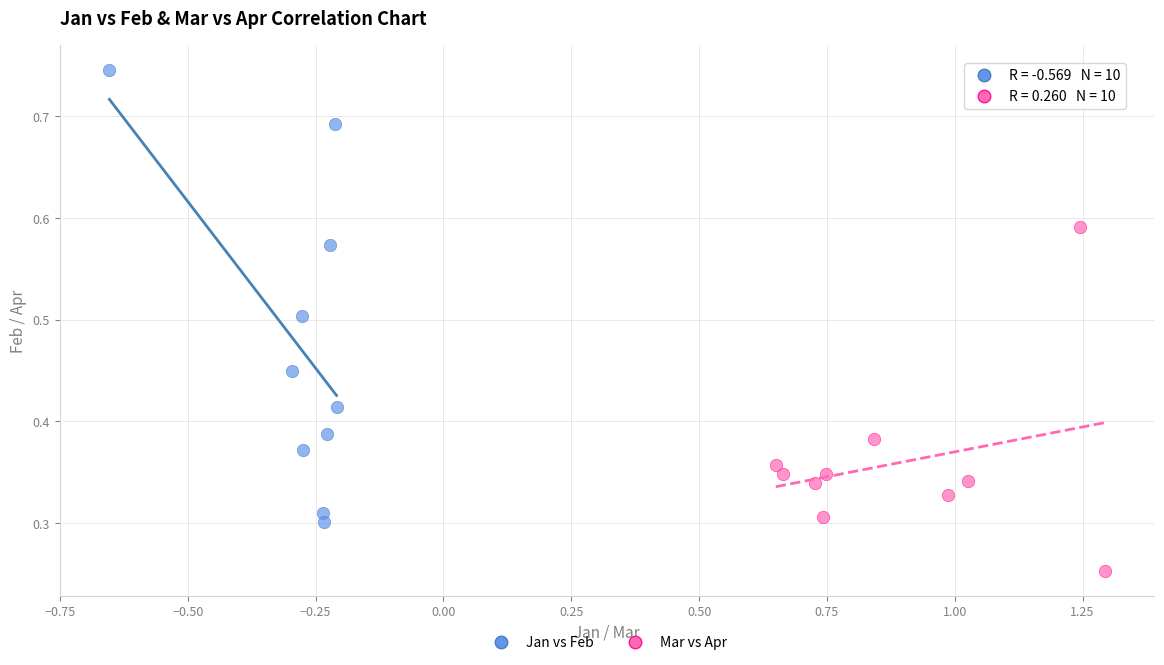

Which series contains the highest Y value?

Jan vs Feb